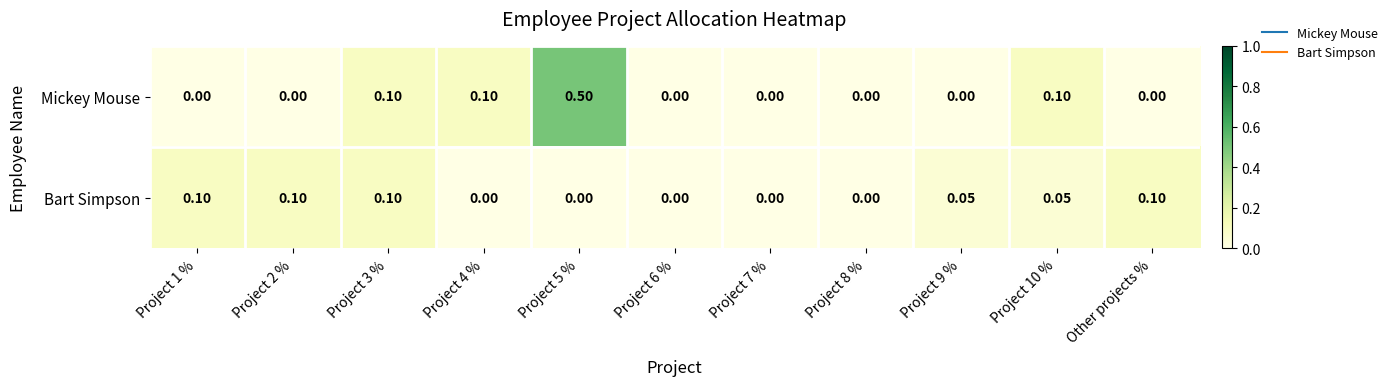

Which series changed the most between Project 3 % and Project 4 %?

Bart Simpson